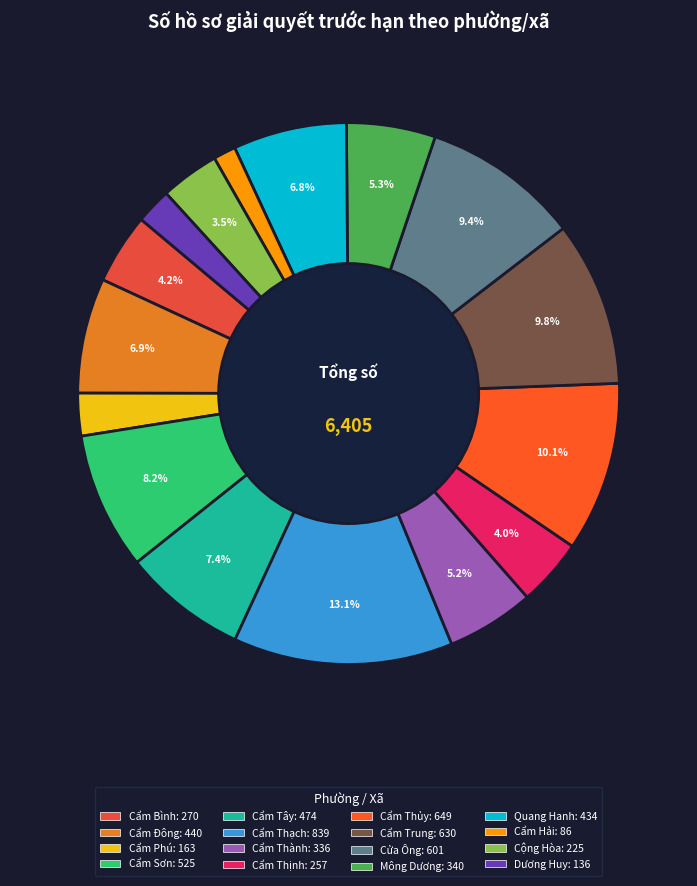

Is Cẩm Thạch the majority of the pie?

No